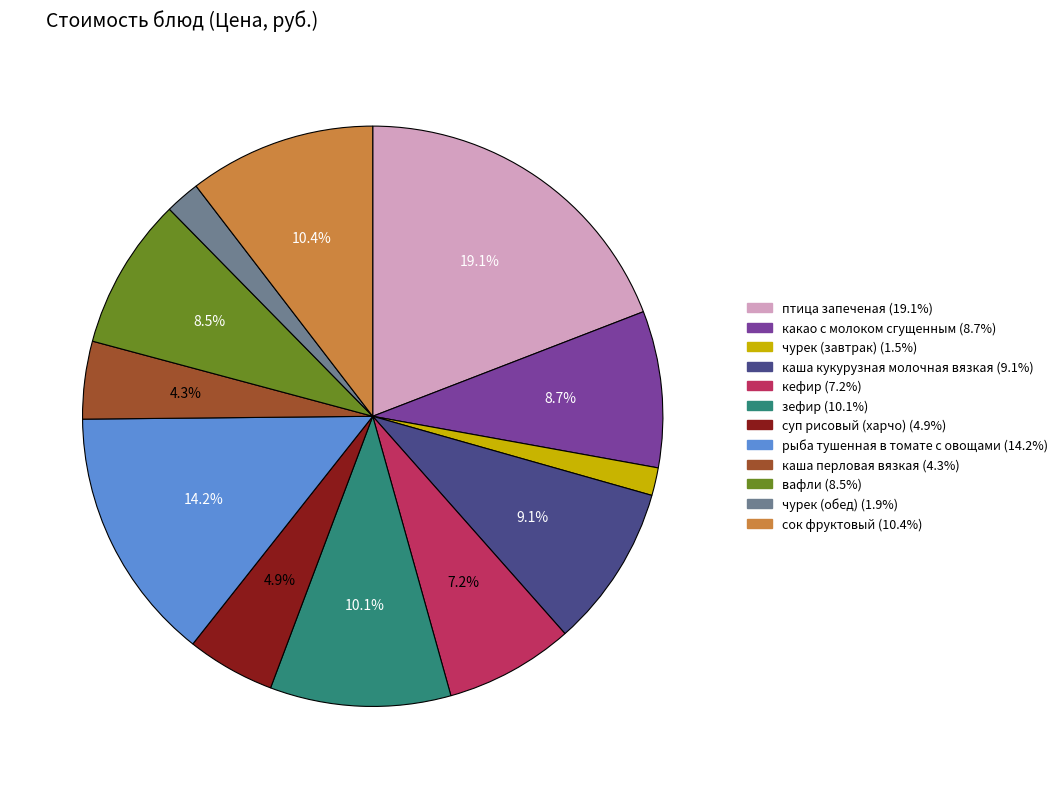

What is the ratio of the value at птица запеченая to the value at рыба тушенная в томате с овощами?

1.3